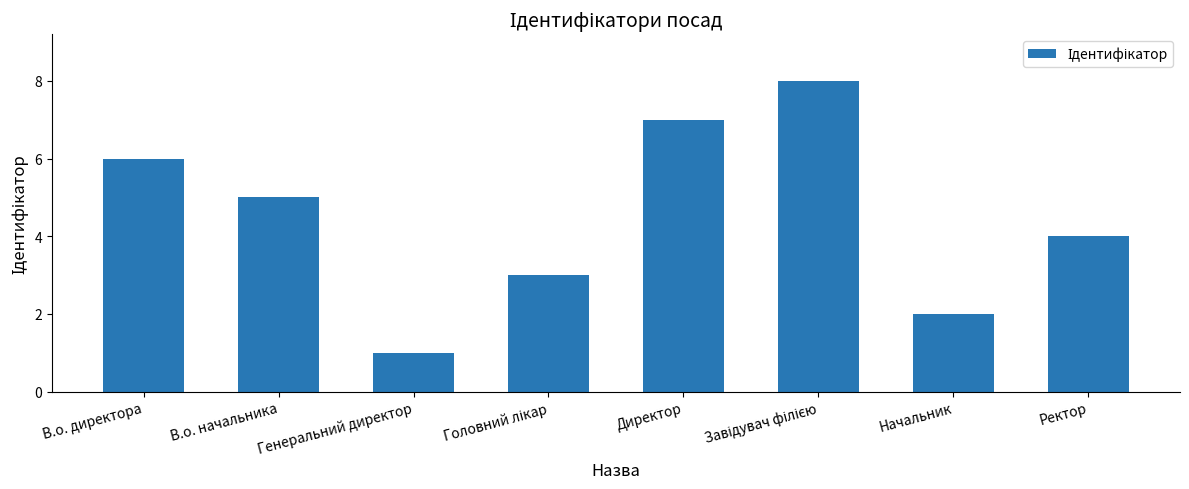

Between Начальник and В.о. начальника, which is larger?

В.о. начальника